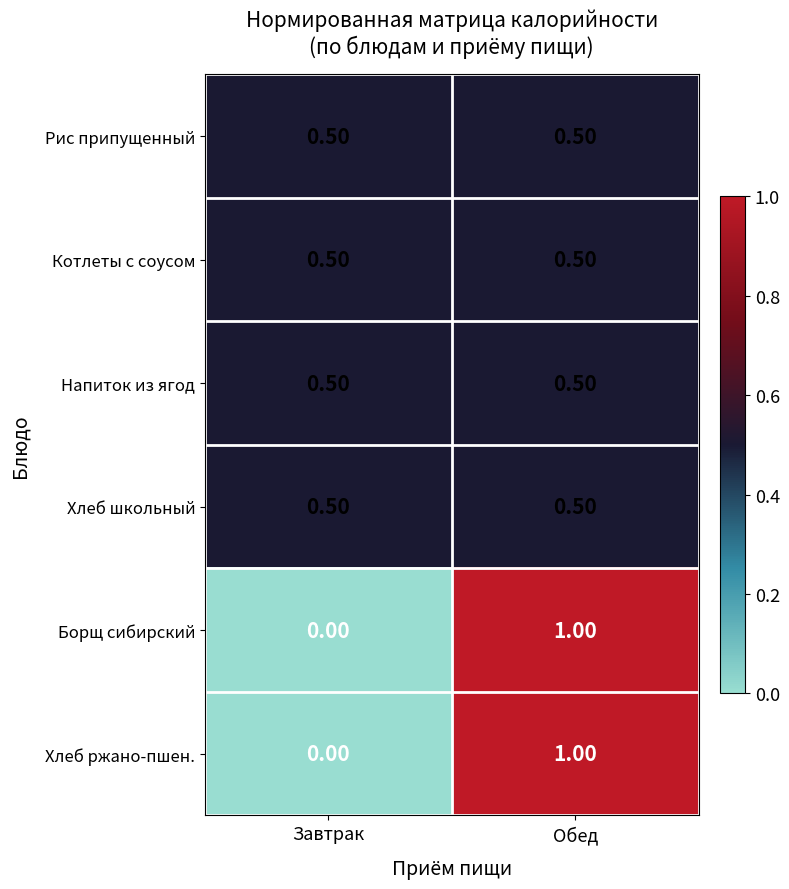

Which label corresponds to the largest value in the chart?

Обед